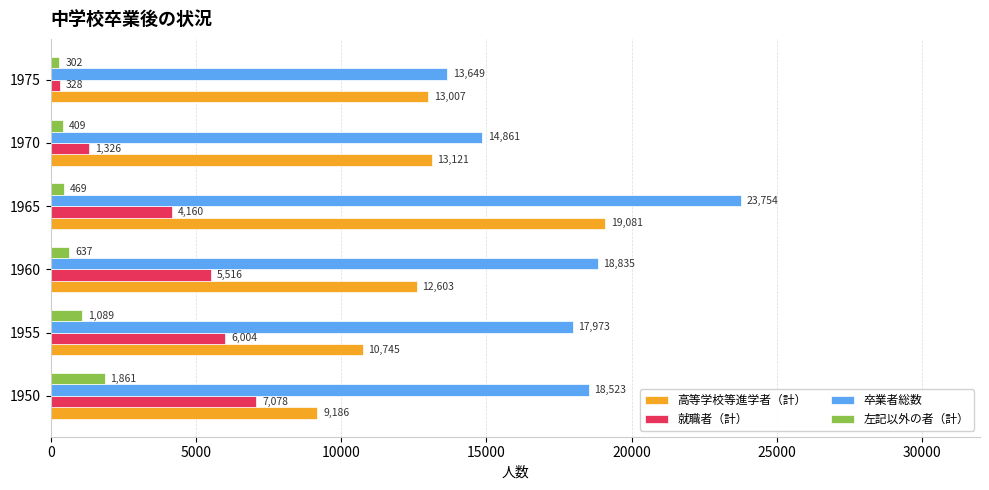

What is the highest value of the 左記以外の者（計） series?

1861